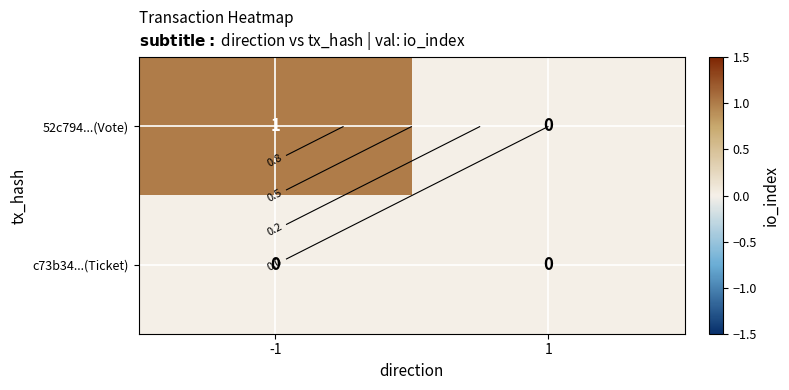

Is the value of c73b34...(Ticket) at -1 greater than the value of 52c794...(Vote) at -1?

No